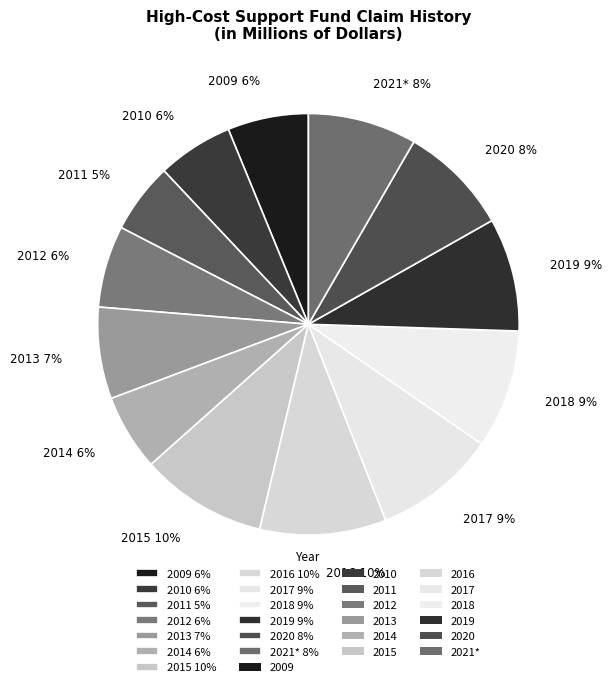

How many slices are in this pie chart?

13